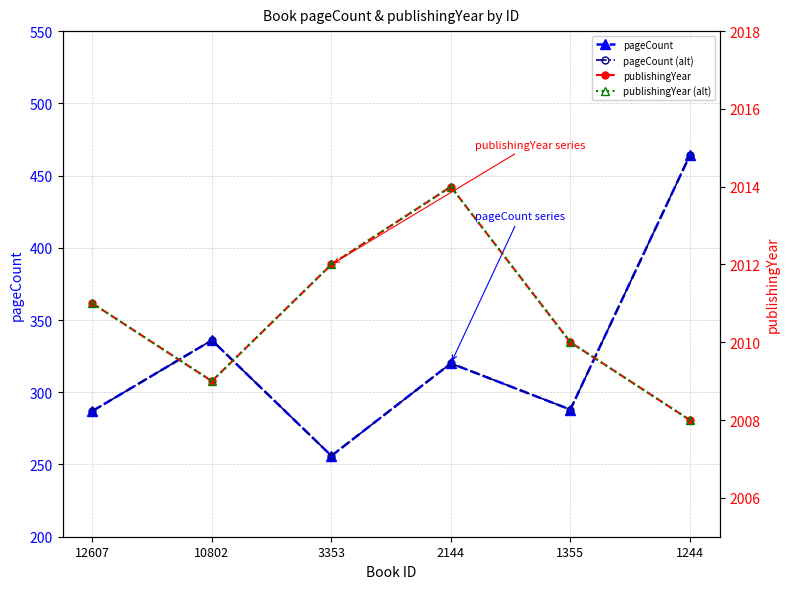

Between 12607 and 1244, which series saw the biggest shift?

pageCount